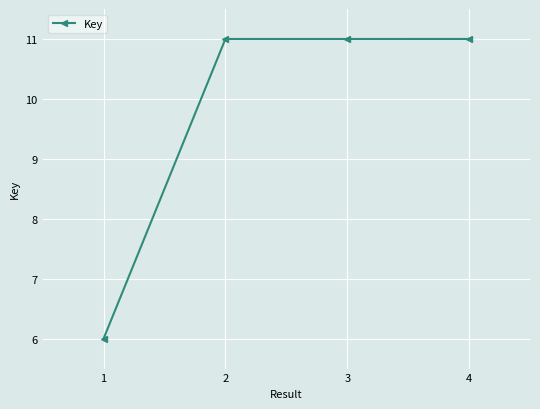

What is the approximate value at 3?

11.0